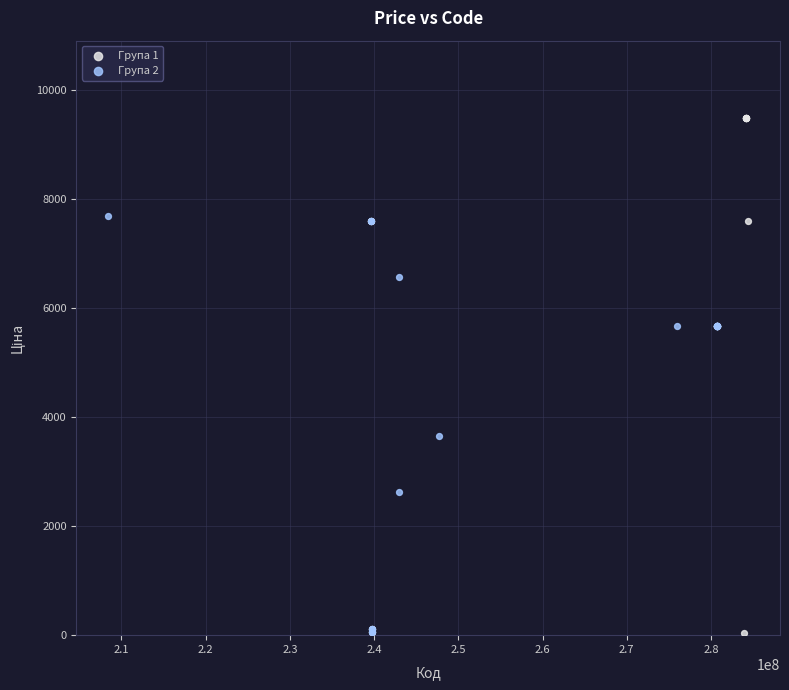

Which series has the largest Y range (max minus min)?

Група 1